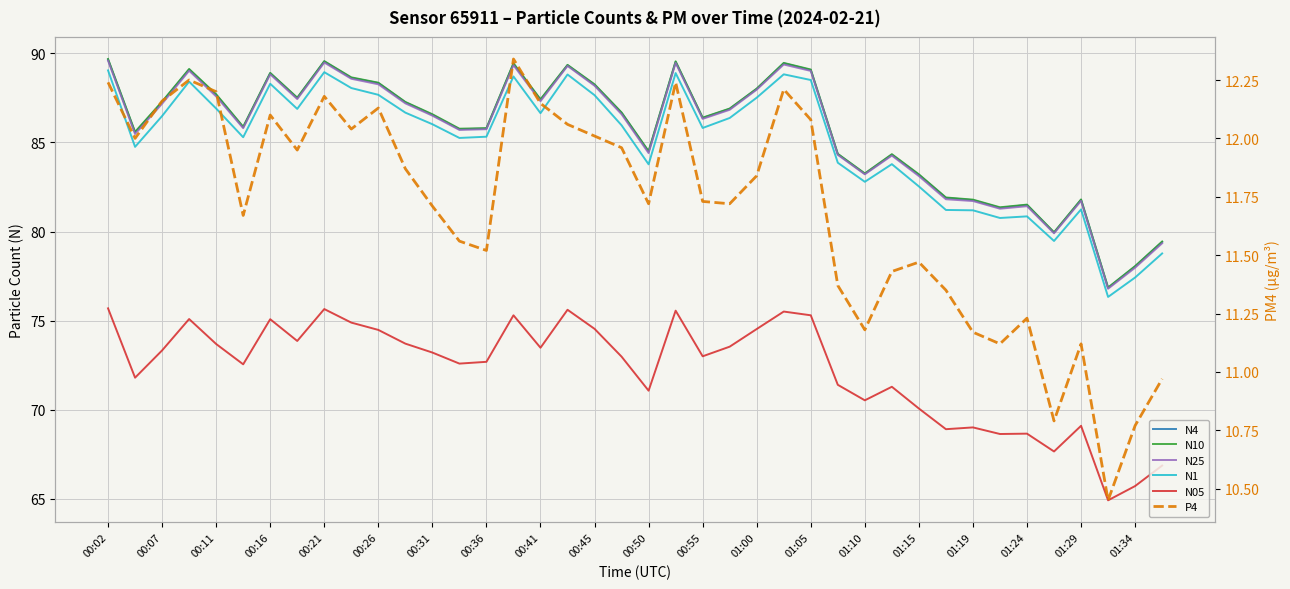

Rank the series by their maximum value, from highest to lowest.

N10, N4, N25, N1, N05, P4